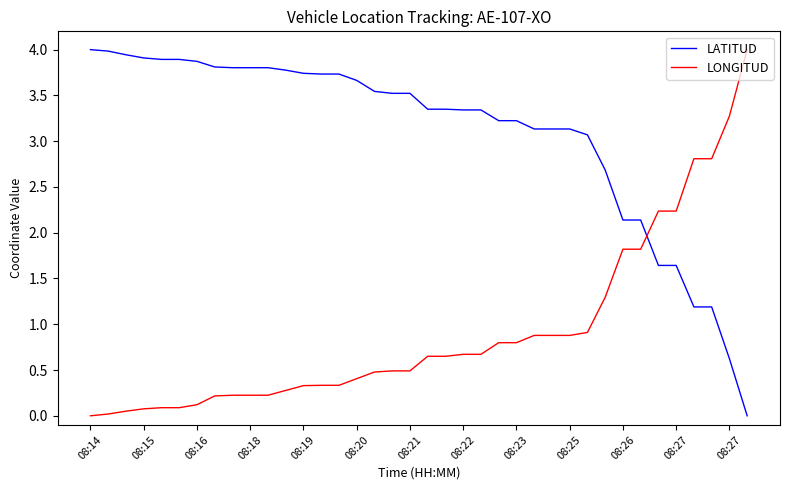

What is the difference between the maximum and minimum values in the LONGITUD series?

4.0